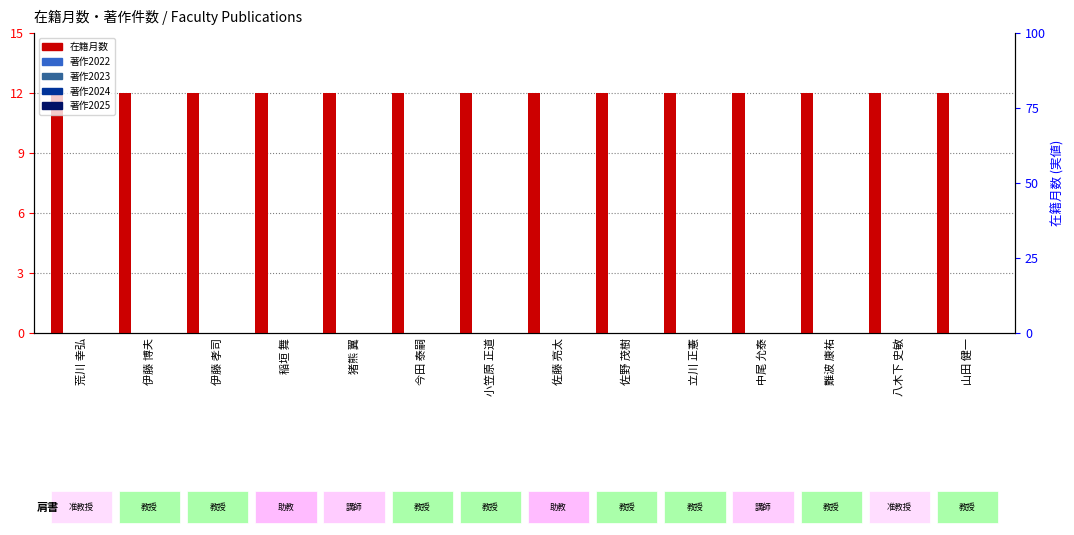

What is the label of the 12th bar from the right?

伊藤 孝司